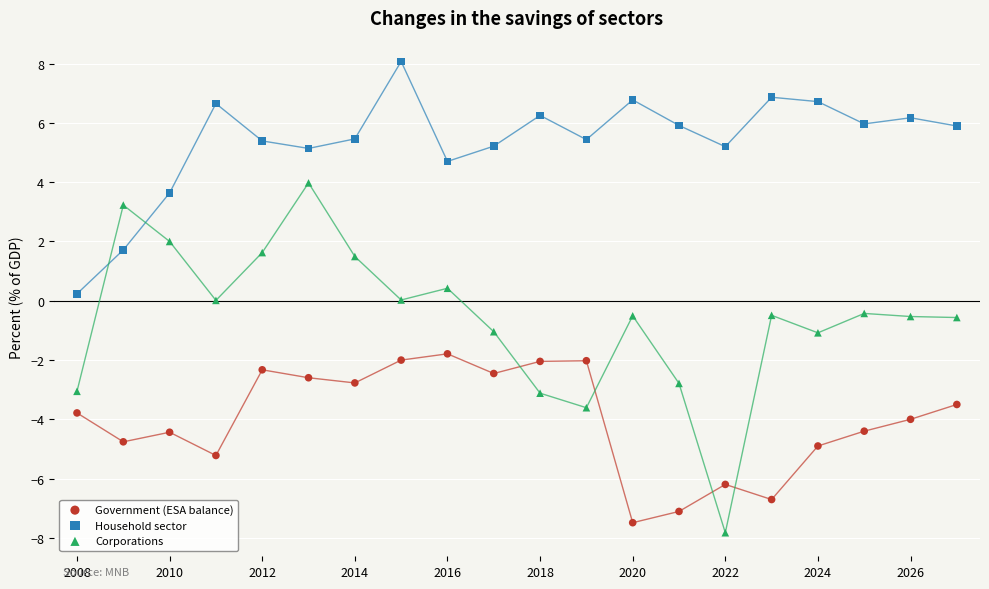

Which series has the widest spread of Y values?

Corporations